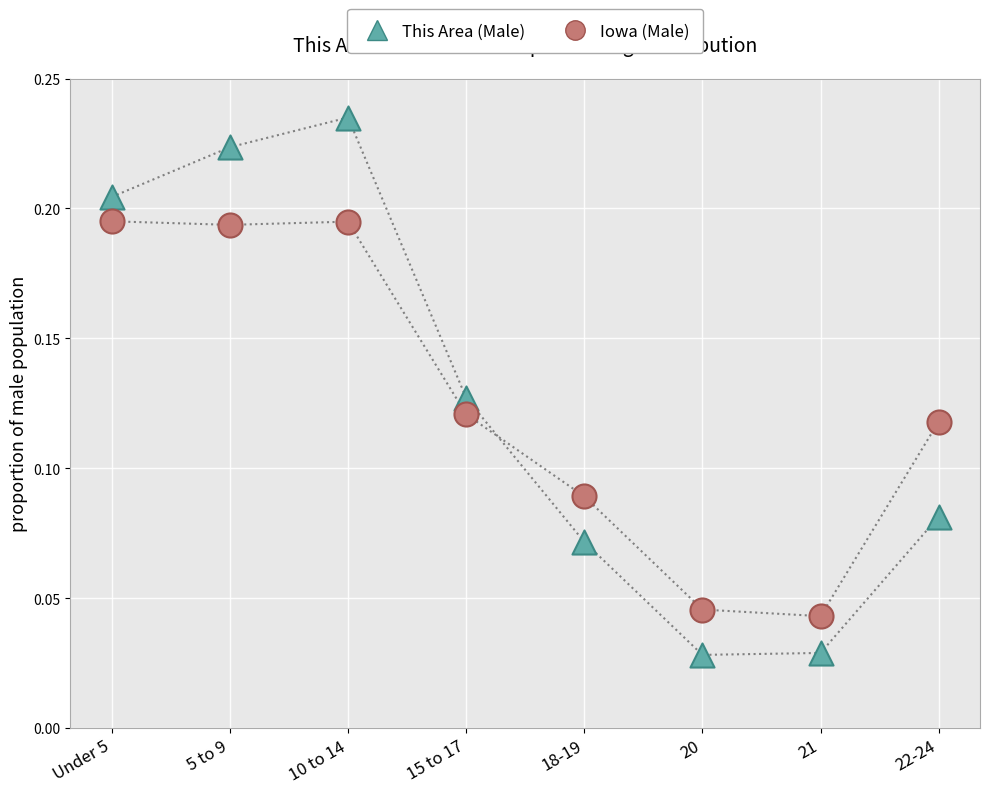

Which series has the largest Y range (max minus min)?

This Area (Male)